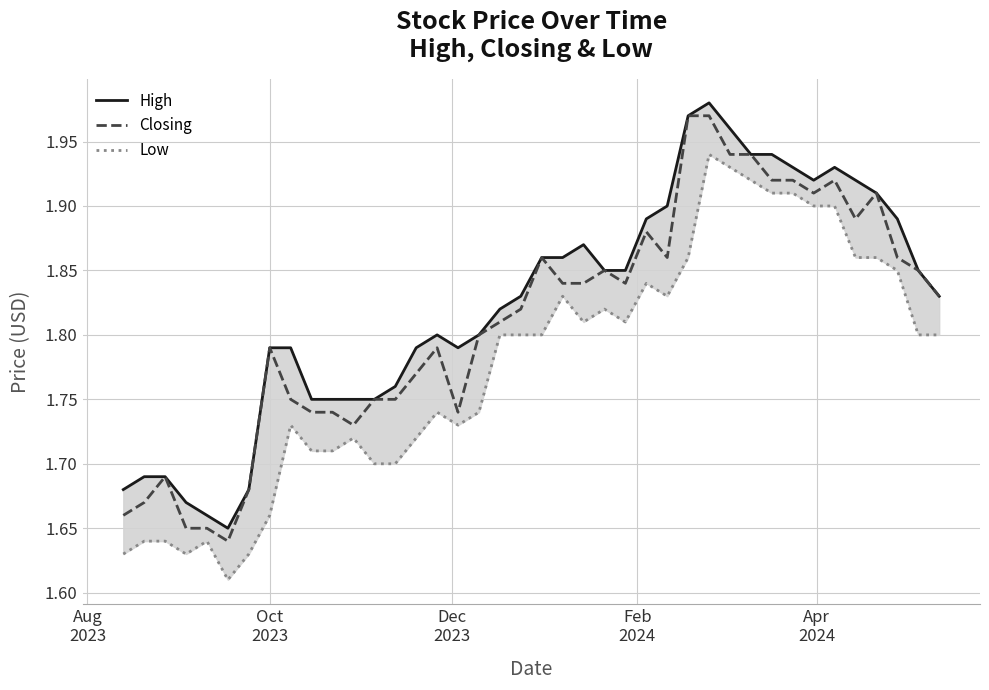

List the series in order of their overall mean, highest first.

High, Closing, Low